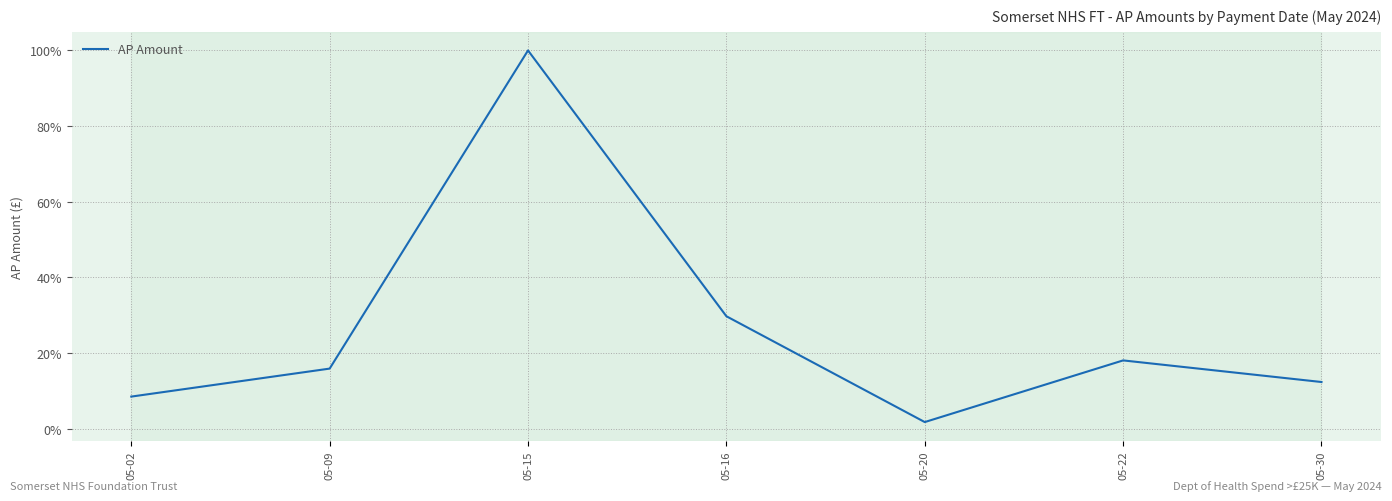

What is the maximum value shown in the chart?

100.0